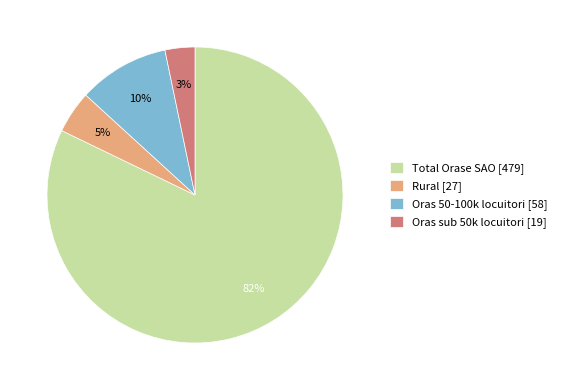

To the nearest percent, what percentage of the pie is Total Orase SAO?

82%